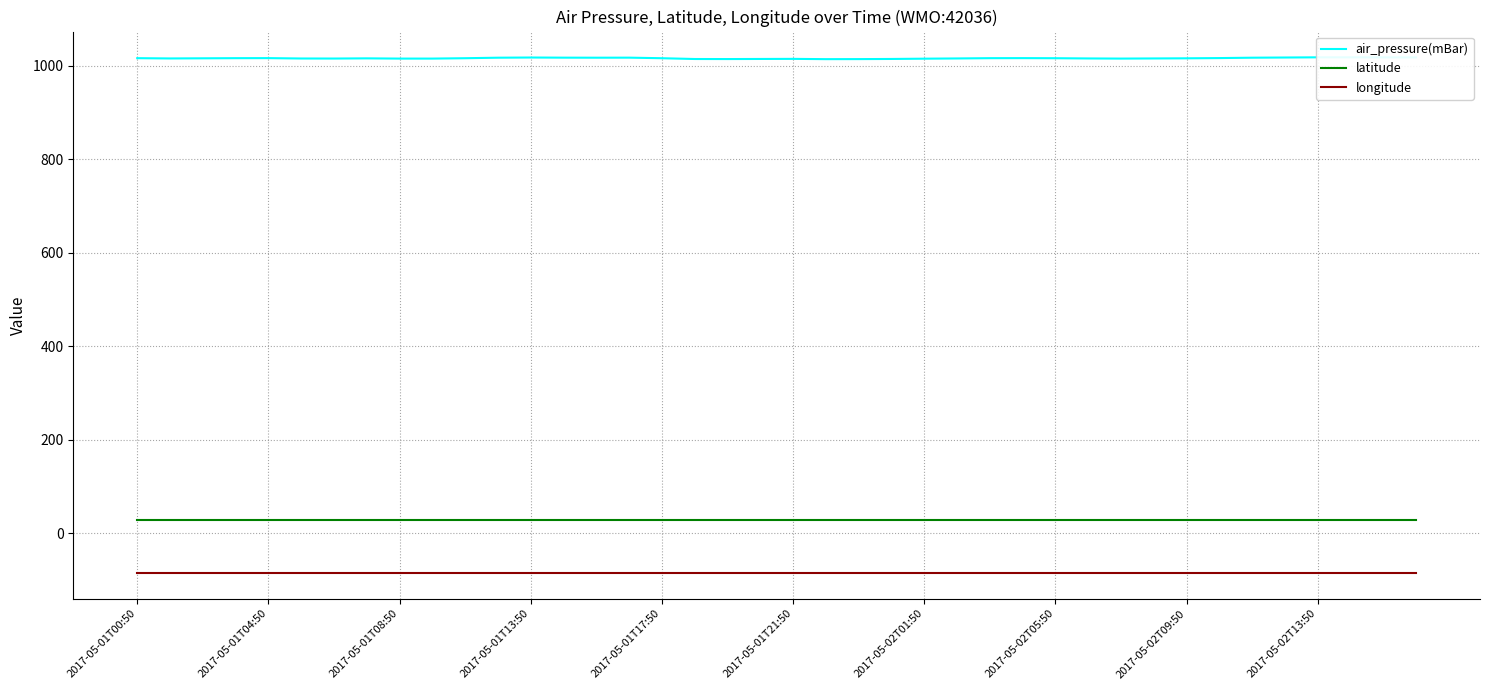

What is the total value across all series at 22?

958.0